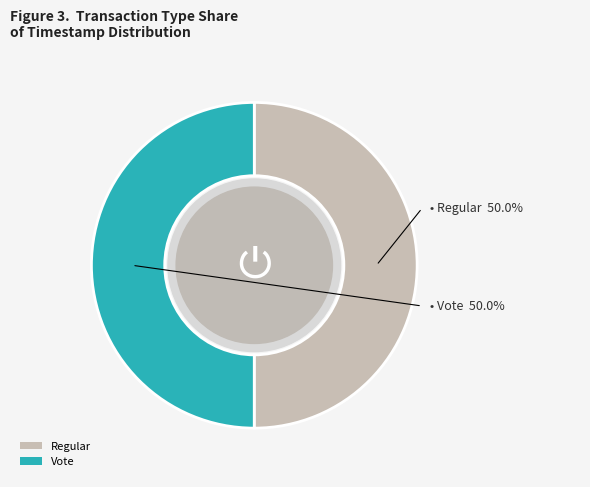

Approximately how many times larger is the value at Vote compared to Regular?

1.0